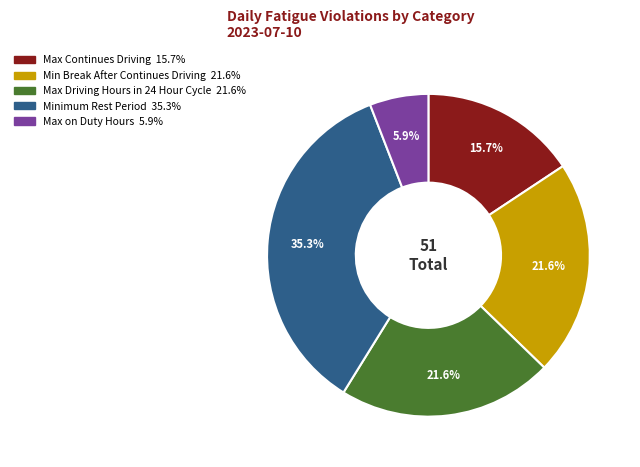

To the nearest percent, what is the difference between the largest and smallest slice percentages?

29%